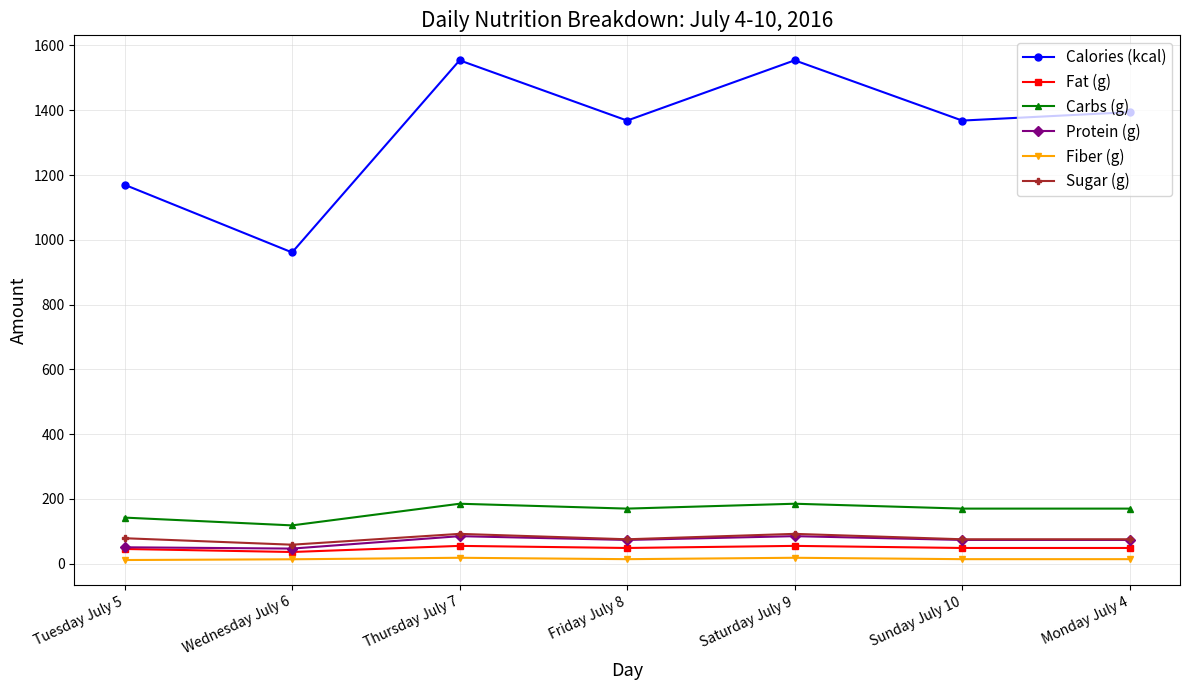

Which series has the largest range (max minus min)?

Calories (kcal)